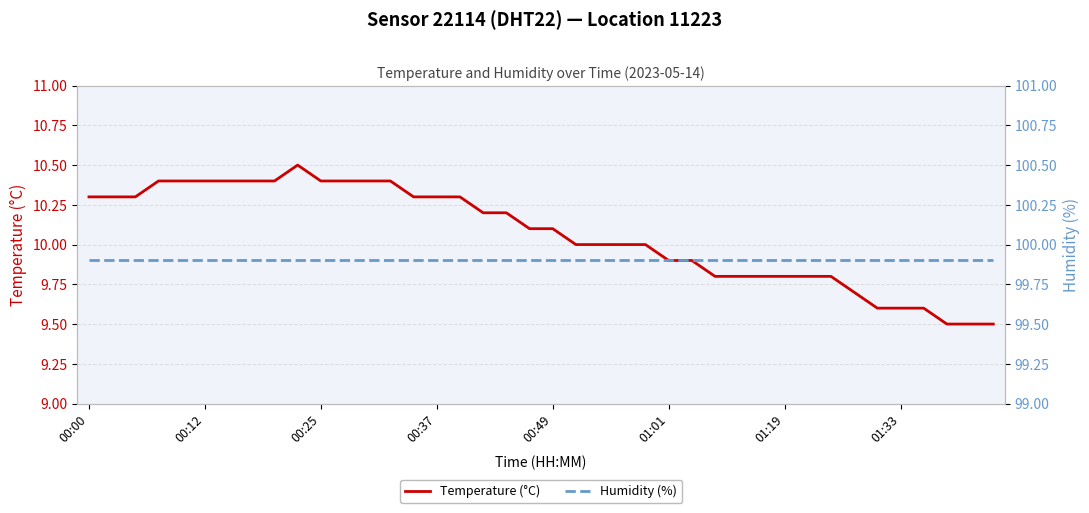

How many data points in Temperature (°C) are above 10?

21